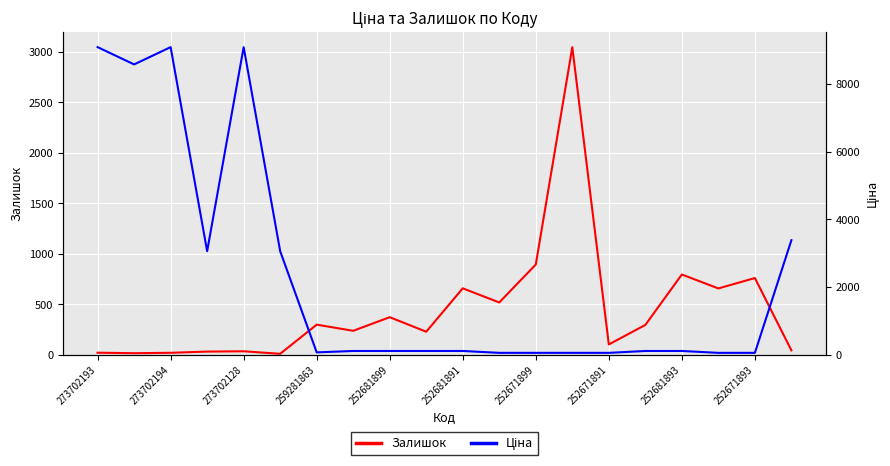

True or false: Залишок has a value of 20 at 273702193.

True